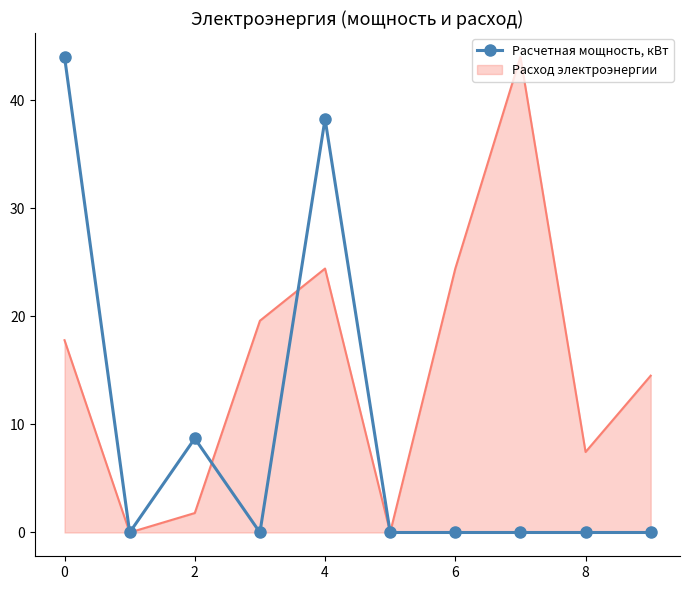

List the series in order of their overall mean, highest first.

Расход электроэнергии, Расчетная мощность, кВт